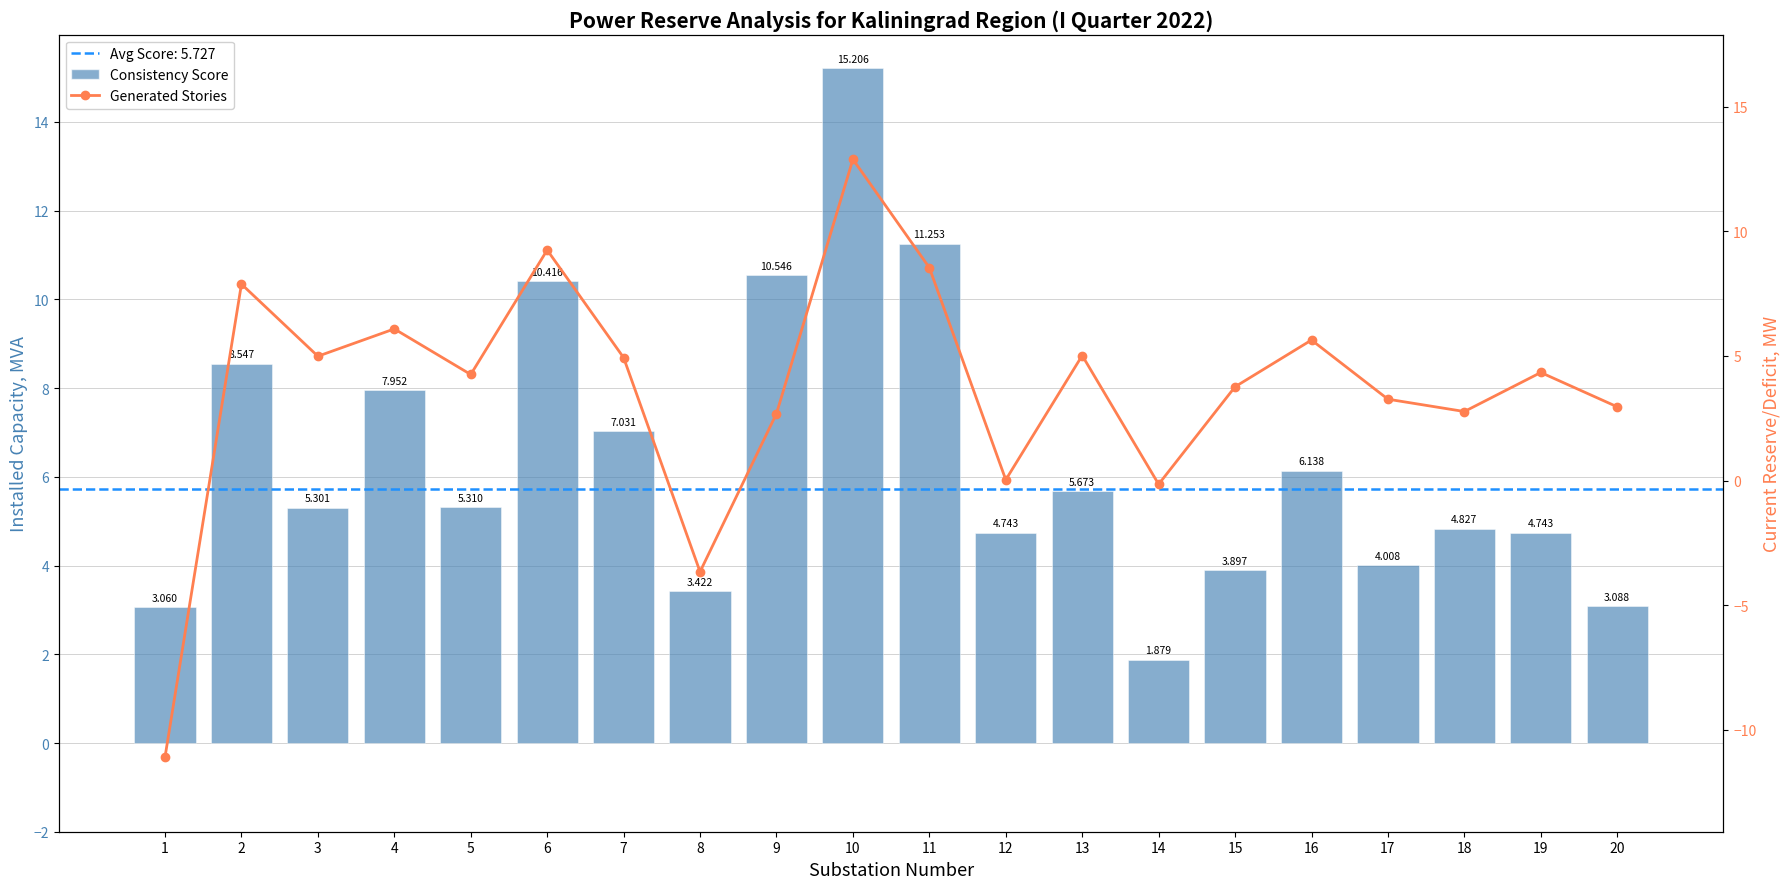

What is the average value of the Consistency Score series?

6.4